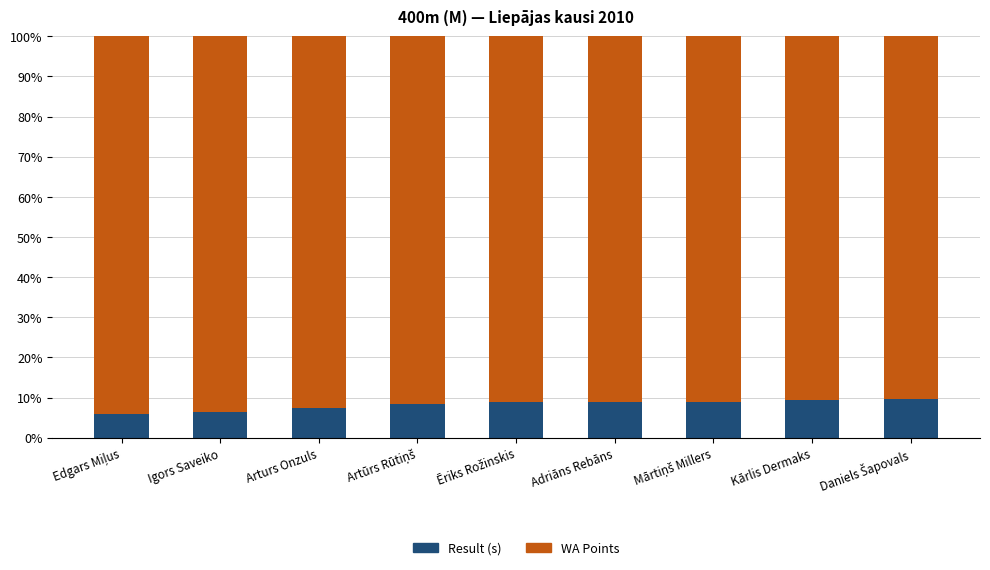

The value of Result (s) at Arturs Onzuls is 7.4. True or false?

True